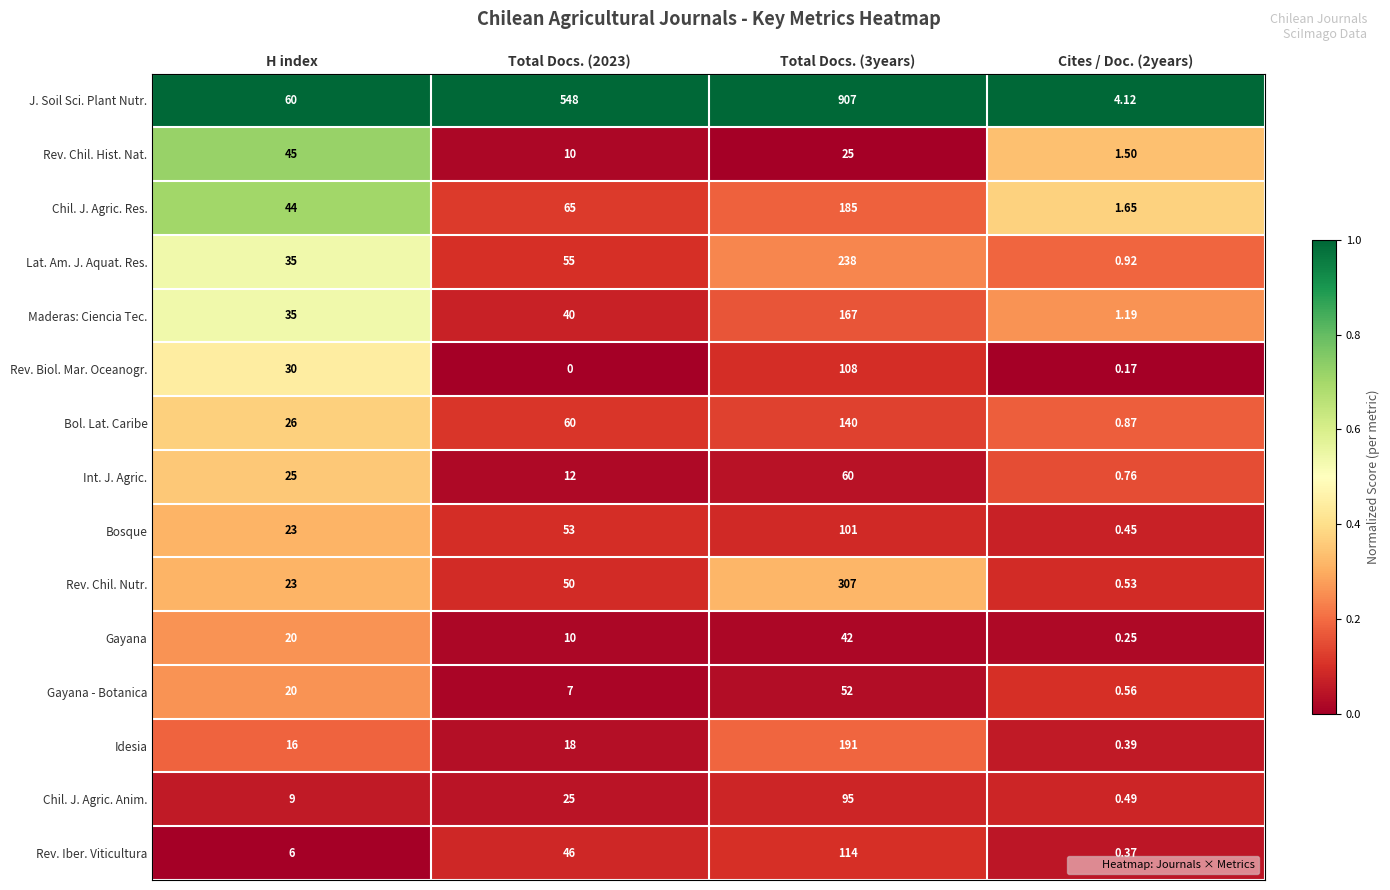

Rank the series by their maximum value, from highest to lowest.

J. Soil Sci. Plant Nutr., Rev. Chil. Nutr., Lat. Am. J. Aquat. Res., Idesia, Chil. J. Agric. Res., Maderas: Ciencia Tec., Bol. Lat. Caribe, Rev. Iber. Viticultura, Rev. Biol. Mar. Oceanogr., Bosque, Chil. J. Agric. Anim., Int. J. Agric., Gayana - Botanica, Rev. Chil. Hist. Nat., Gayana